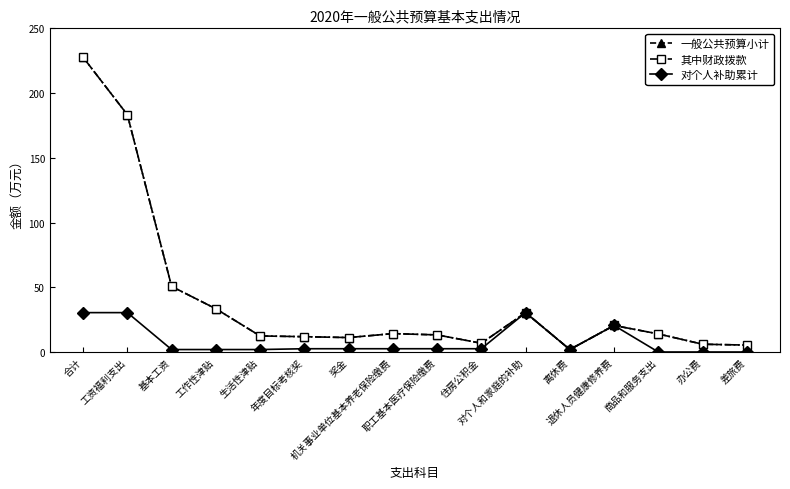

The 其中财政拨款 series shows 33.4 at 工作性津贴. True or false?

True